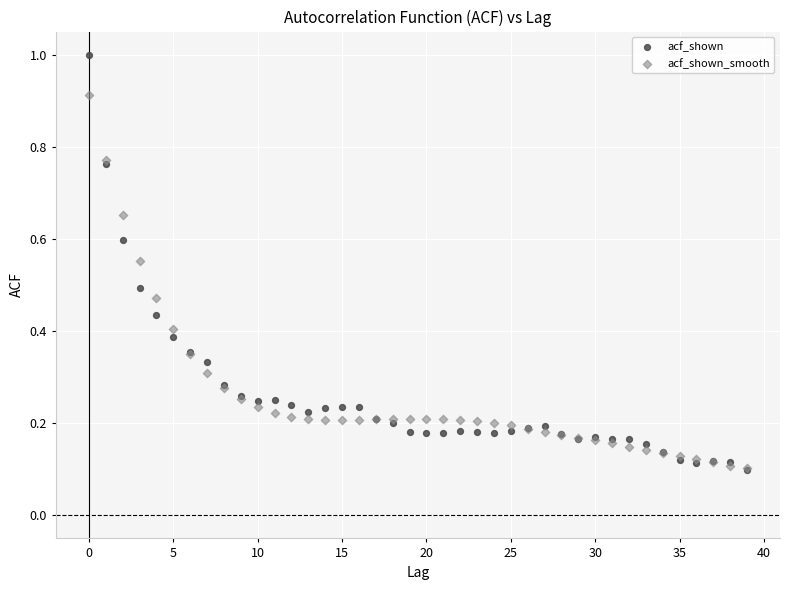

What are all the series names shown in the legend?

acf_shown, acf_shown_smooth